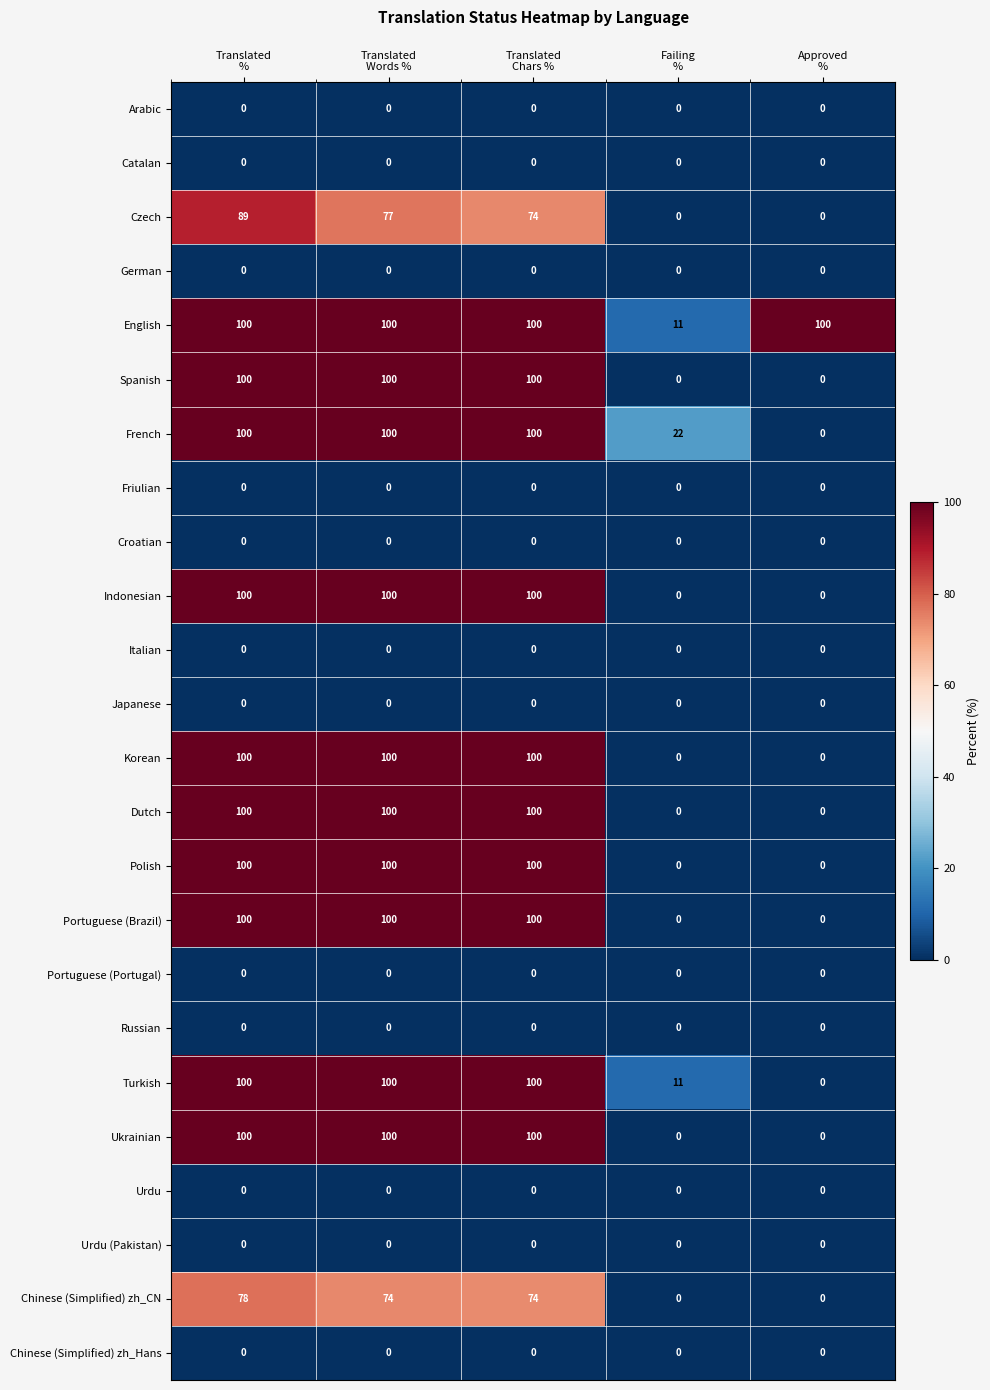

At how many categories does at least one series exceed 59?

4